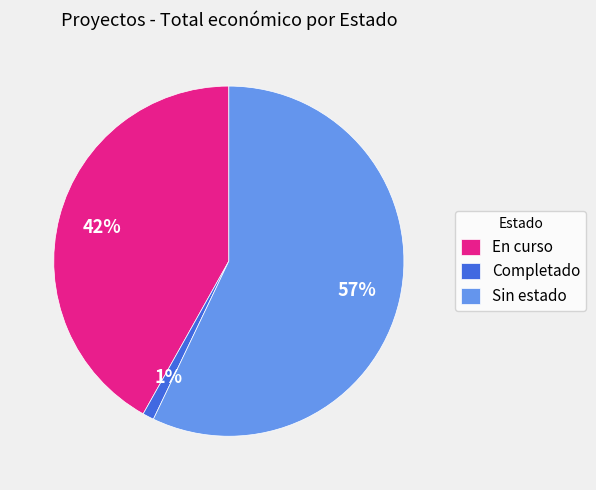

To the nearest percent, what is the difference between the largest and smallest slice percentages?

56%